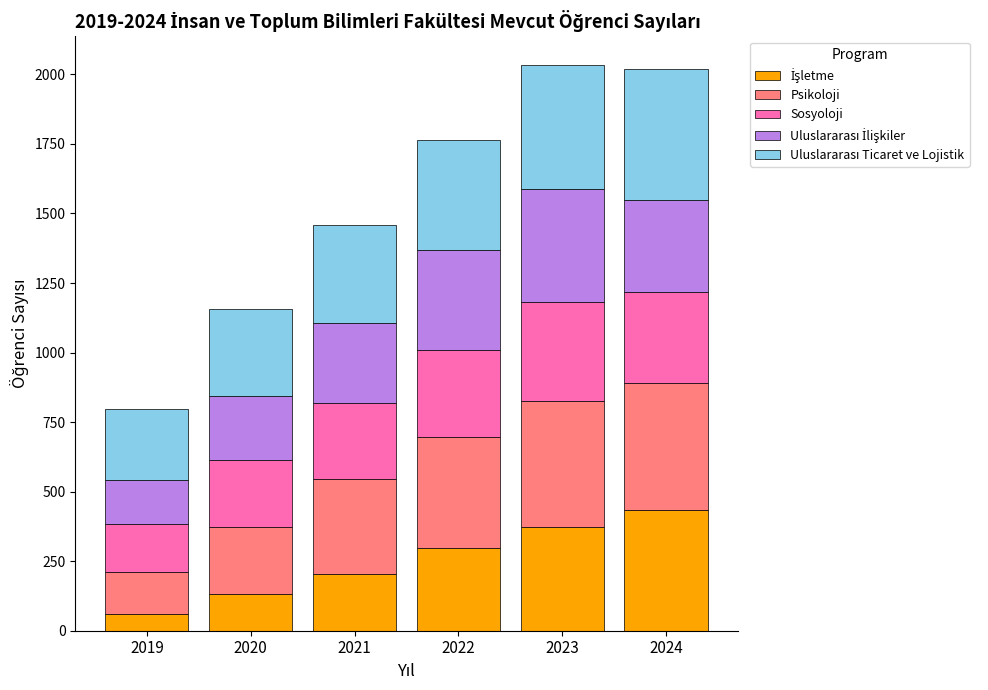

What is the total value across all series at 2021?

1457